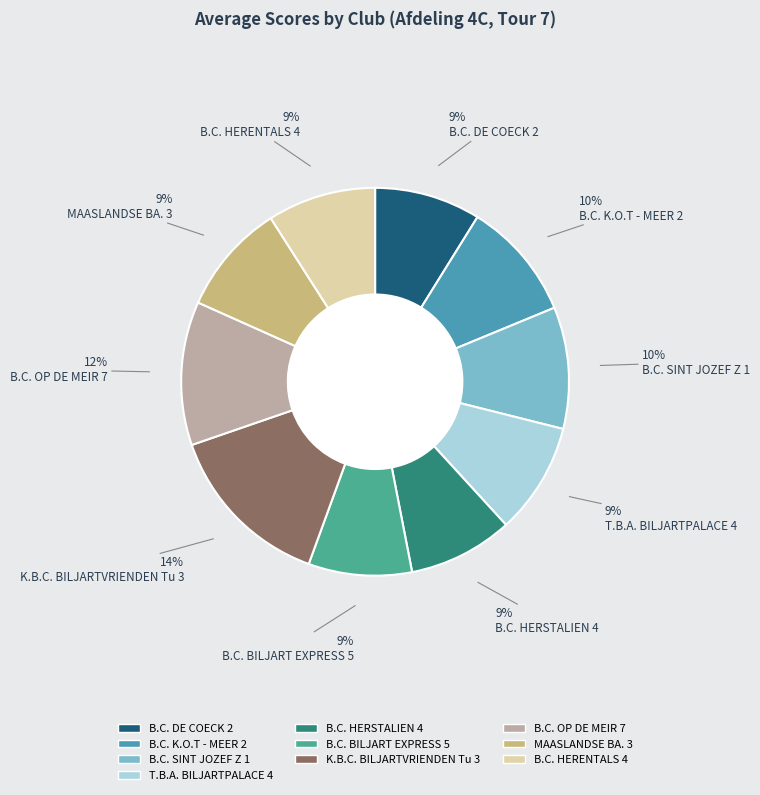

Does any single category account for the majority?

No